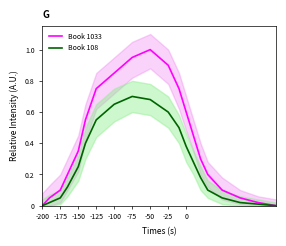

The value of Book 108 at -100 is 1.2. True or false?

False